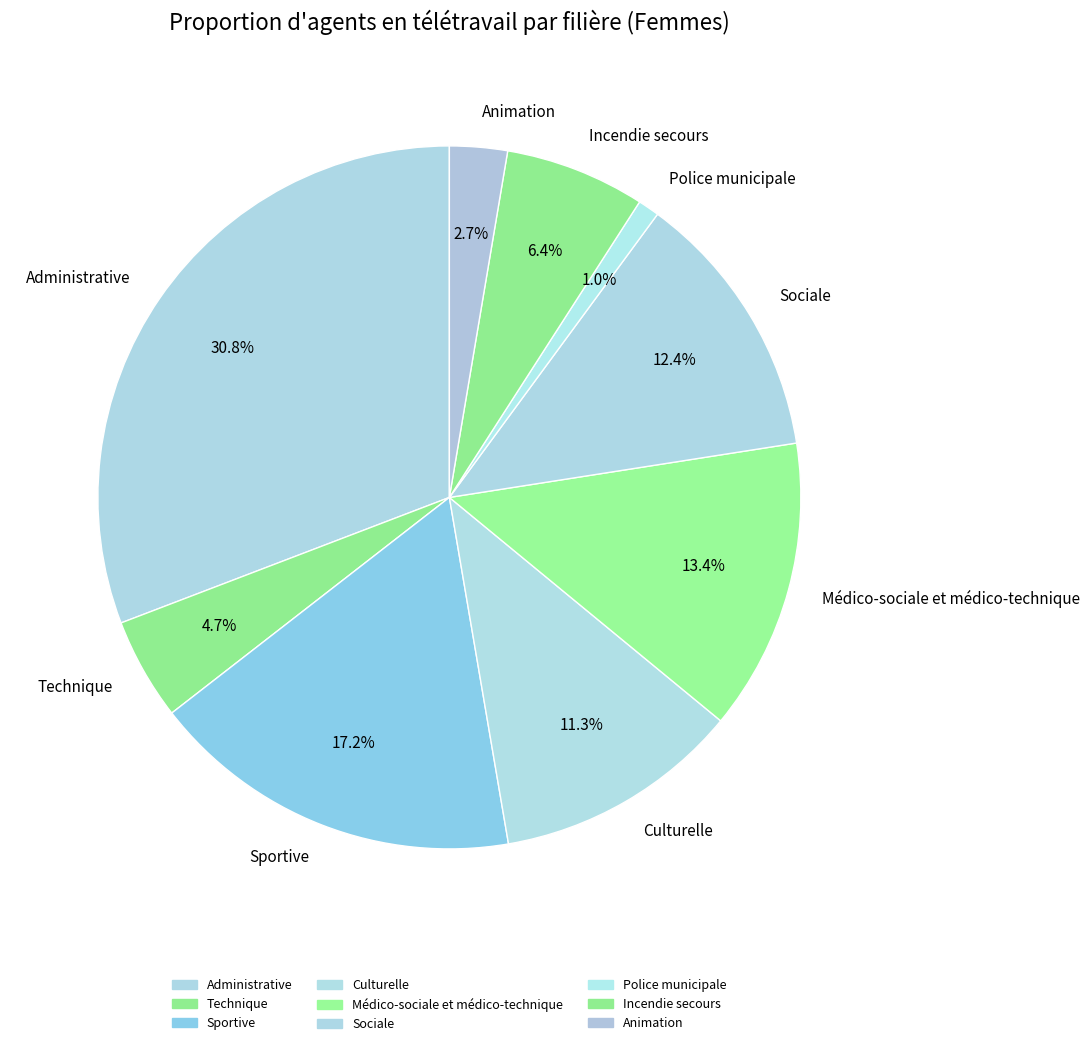

Between Culturelle and Sportive, which is larger?

Sportive